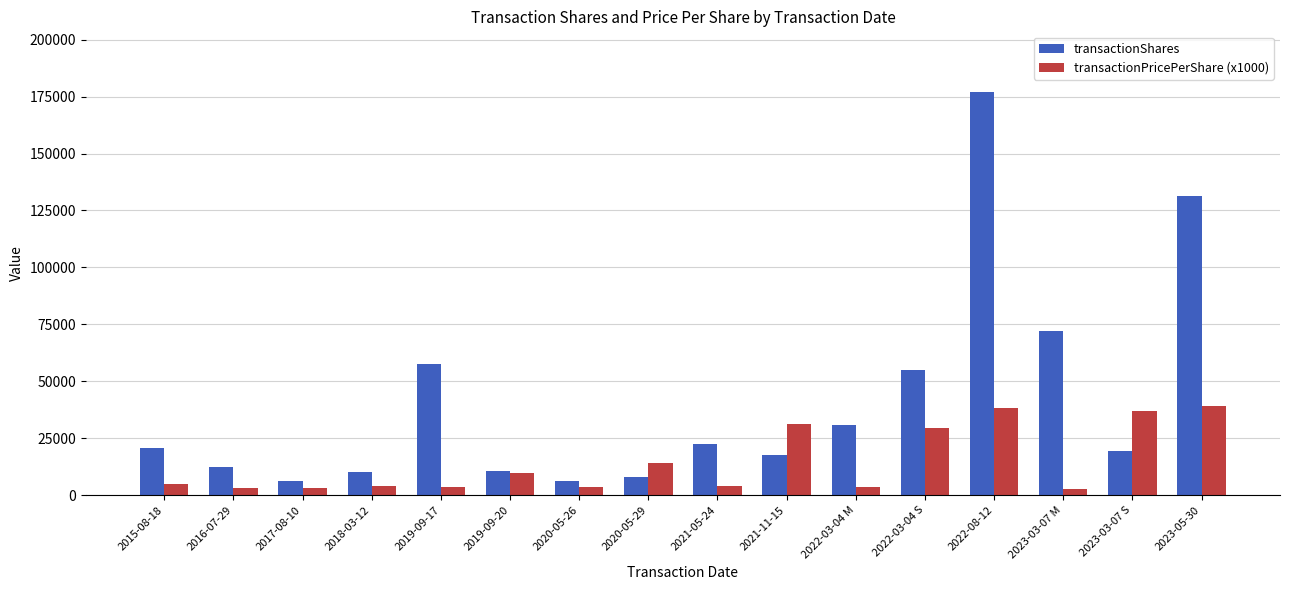

List the series in order of their overall mean, lowest first.

transactionPricePerShare (x1000), transactionShares